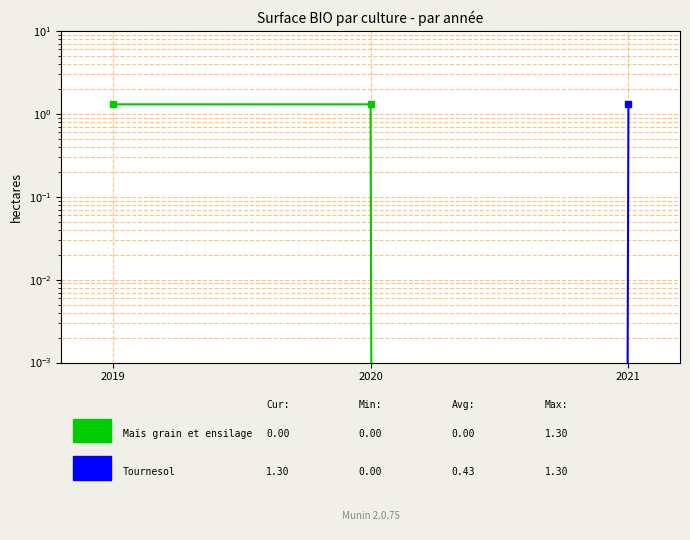

Which series has the largest total across all categories?

Maïs grain et ensilage